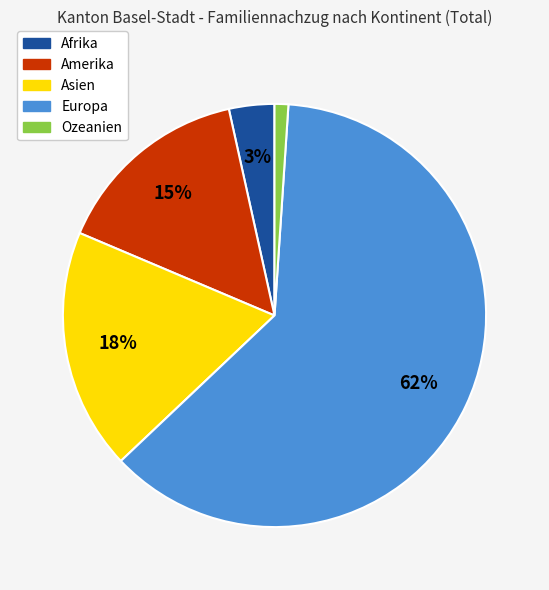

To the nearest percent, what portion does Amerika represent?

15%